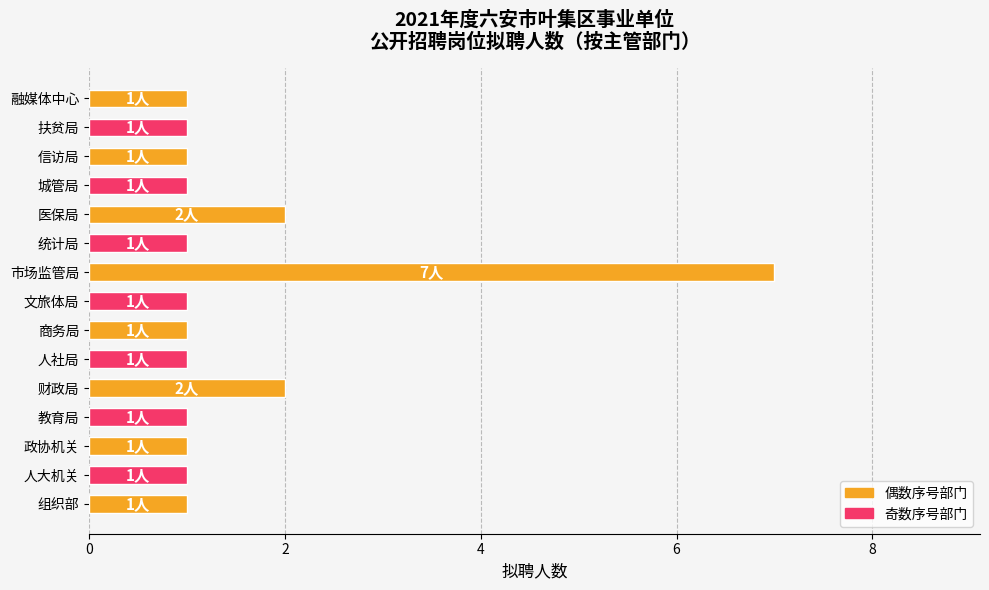

At which category does the chart reach its peak across all series?

市场监管局